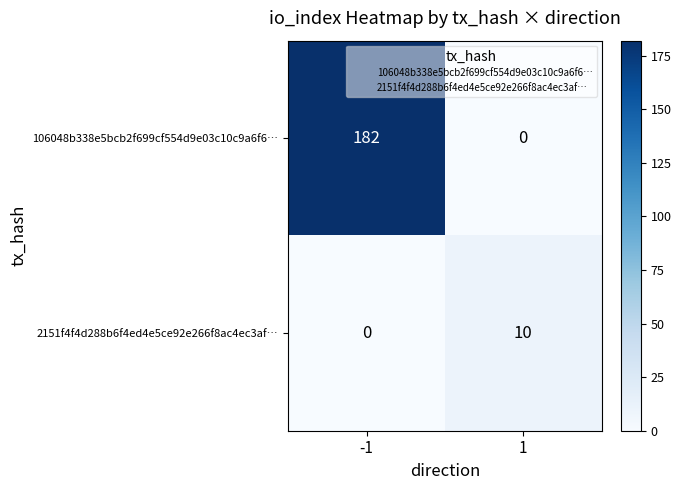

At how many categories does at least one series exceed 61?

1